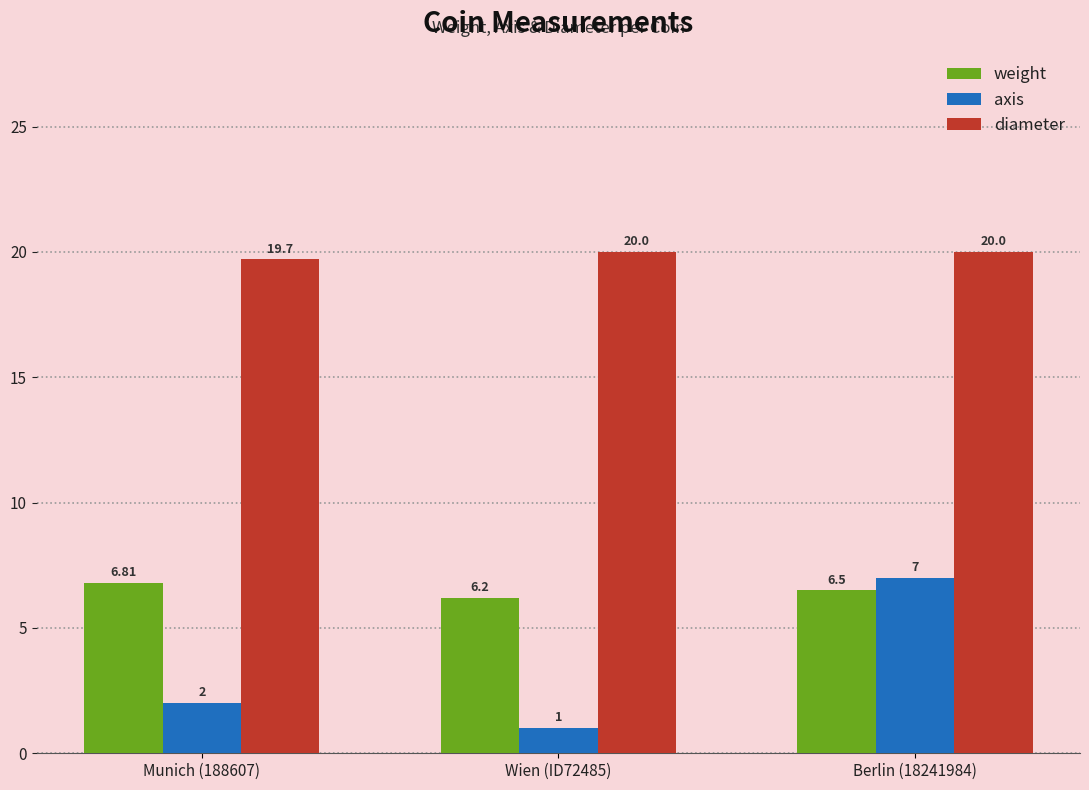

What is the maximum value for weight?

6.8